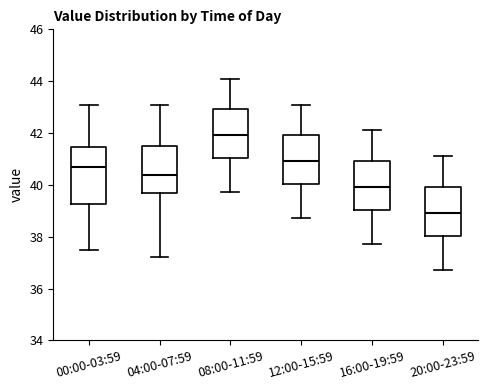

Reading left to right, read every box against the y-axis: the position of its median line, the range the box covers, and the ends of its whiskers. The values are not printed on the chart, so give them approximately, as read against the axis.

00:00-03:59: median 40.6, box 39.2 to 41.4, whiskers 37.6 to 43.0
04:00-07:59: median 40.4, box 39.6 to 41.6, whiskers 37.2 to 43.2
08:00-11:59: median 42.0, box 41.0 to 43.0, whiskers 39.8 to 44.2
12:00-15:59: median 41.0, box 40.0 to 42.0, whiskers 38.8 to 43.2
16:00-19:59: median 40.0, box 39.0 to 41.0, whiskers 37.8 to 42.2
20:00-23:59: median 39.0, box 38.0 to 40.0, whiskers 36.8 to 41.2